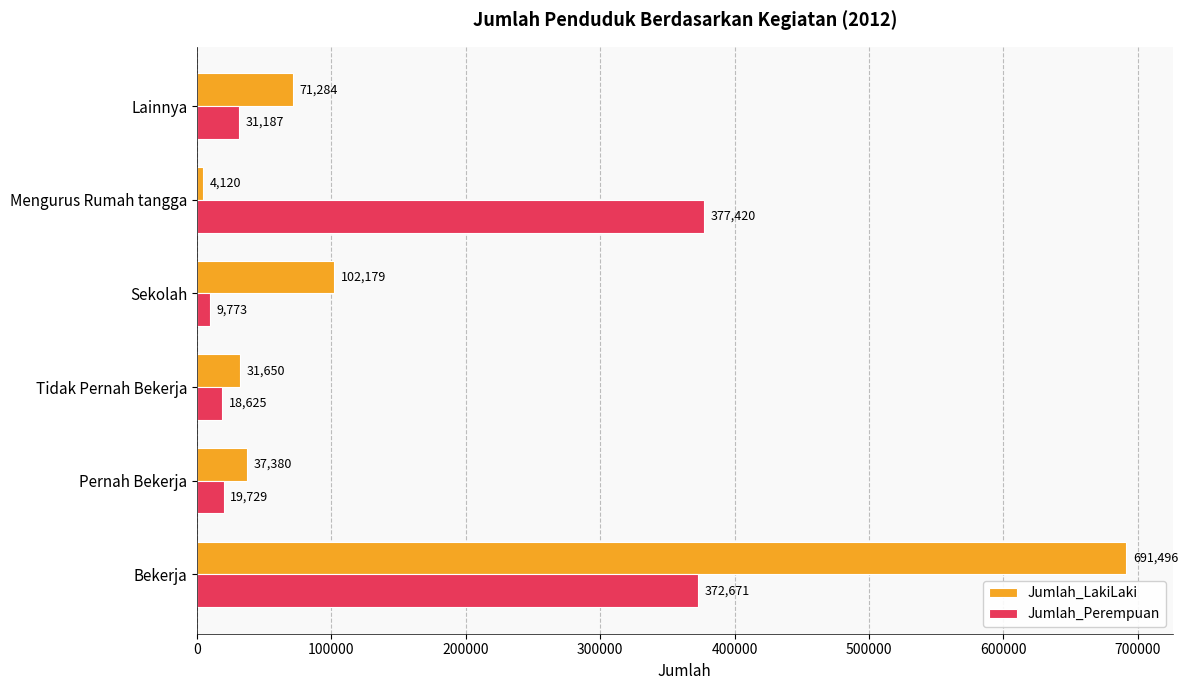

What is the difference between the Jumlah_Perempuan values at Mengurus Rumah tangga and Tidak Pernah Bekerja?

358795